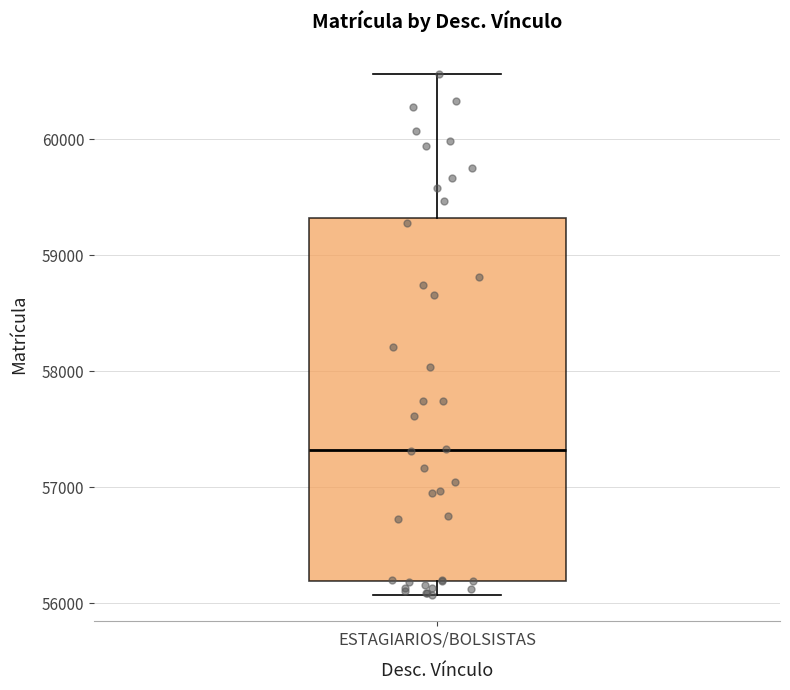

Where is the lower edge of the box for ESTAGIARIOS/BOLSISTAS on the y-axis? The values are not printed on the chart, so give them approximately, as read against the axis.

56200